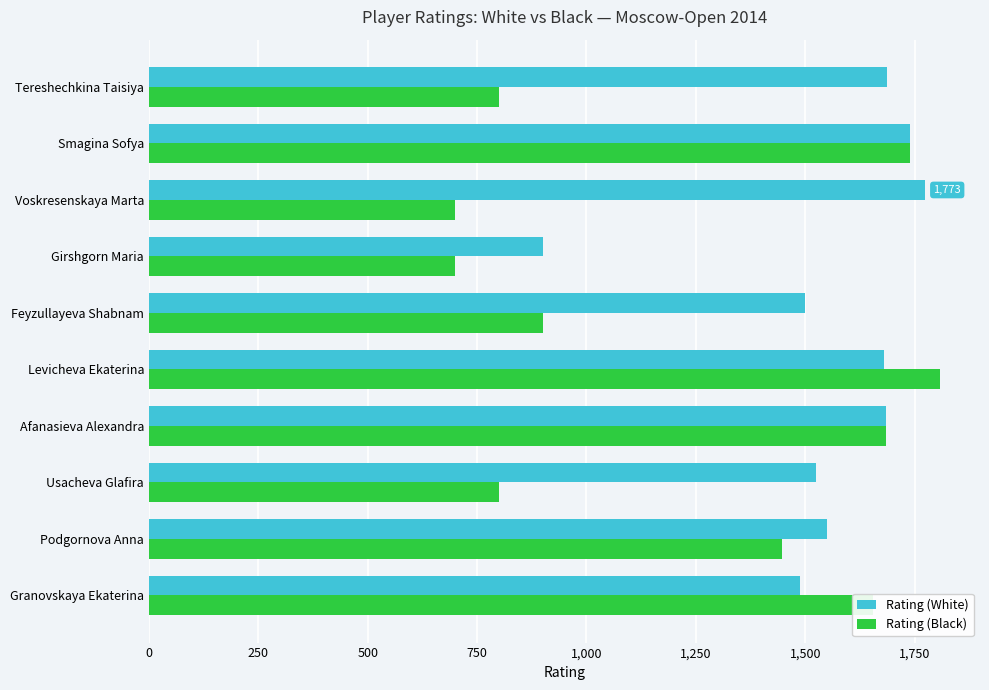

List the series in order of their peak value, highest first.

Rating (Black), Rating (White)